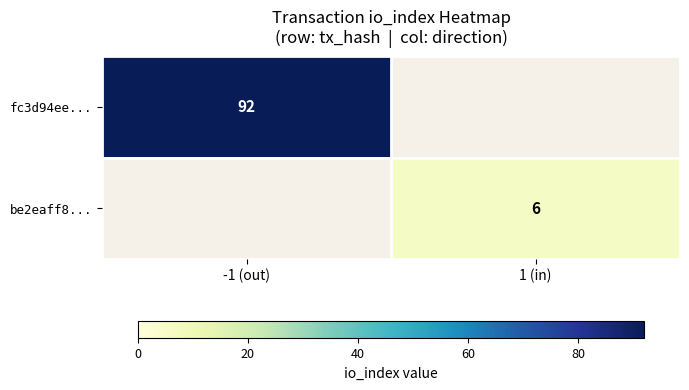

Between 1 (in) and -1 (out), which is larger?

-1 (out)